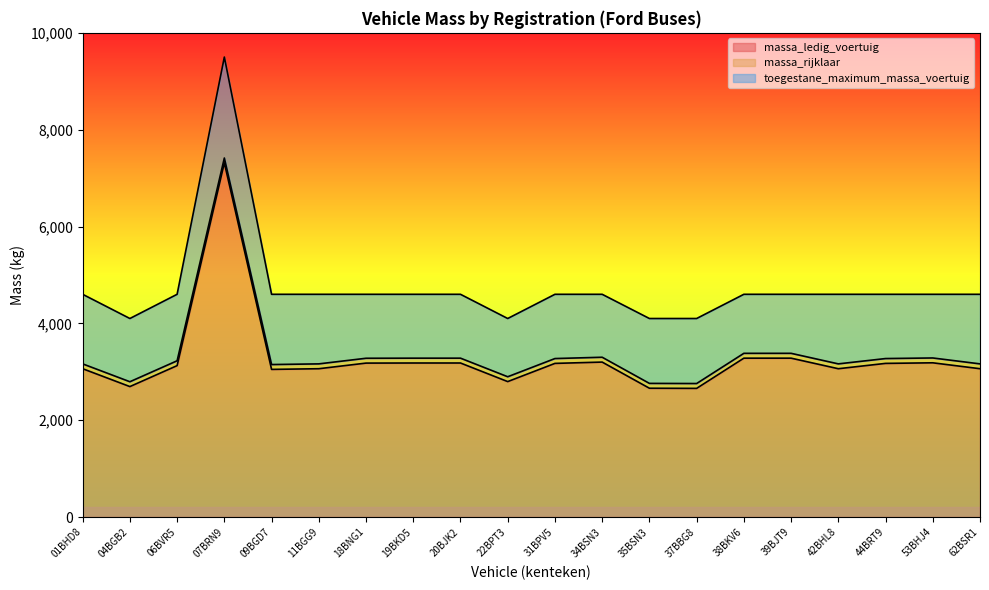

True or false: toegestane_maximum_massa_voertuig and massa_rijklaar cross at least once.

False